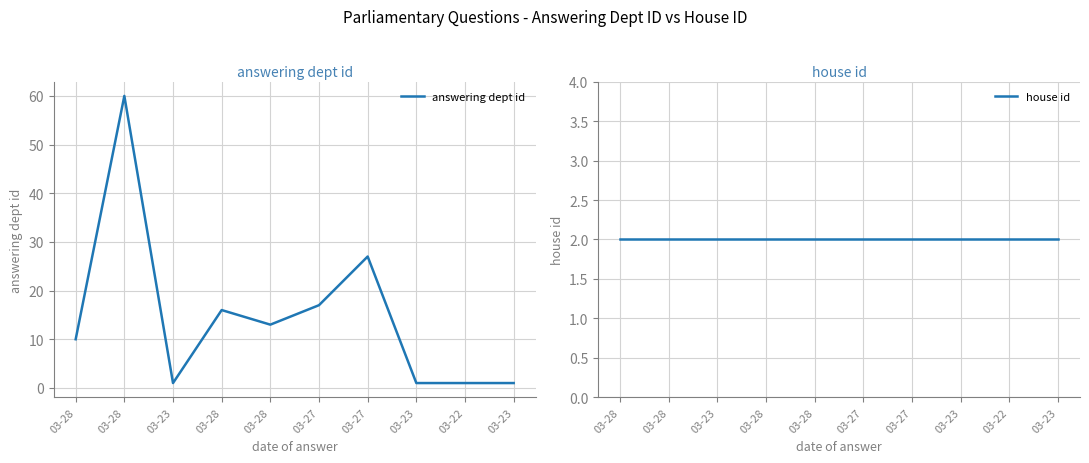

What is the total value across all series at 03-23?

3